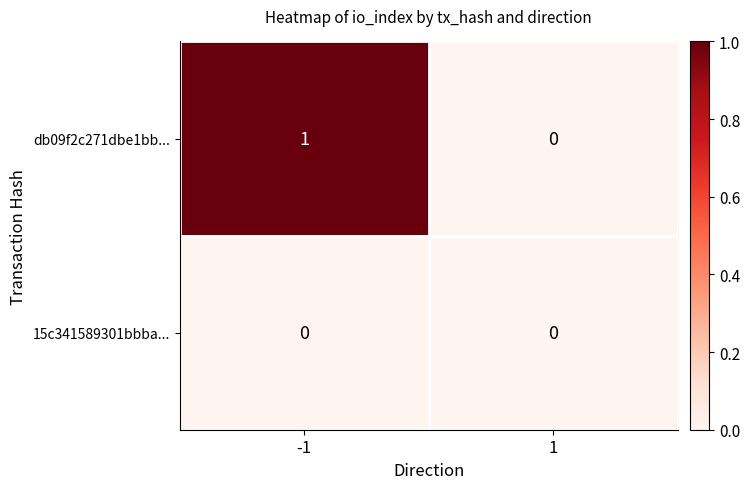

True or false: 15c341589301bbba... has a value of 0 at 1.

True